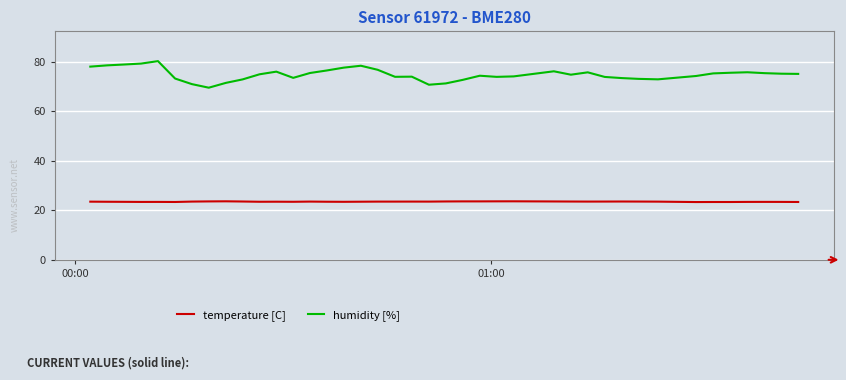

Rank the series by their average value, from lowest to highest.

temperature [C], humidity [%]